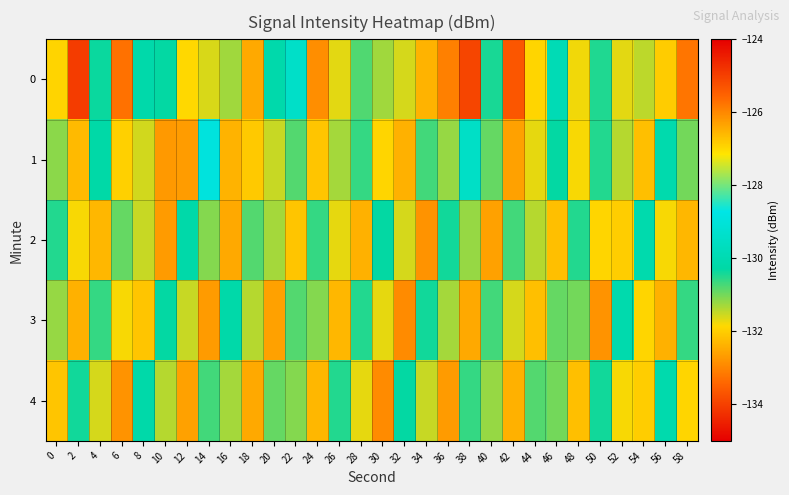

At which category does the chart reach its minimum across all series?

2